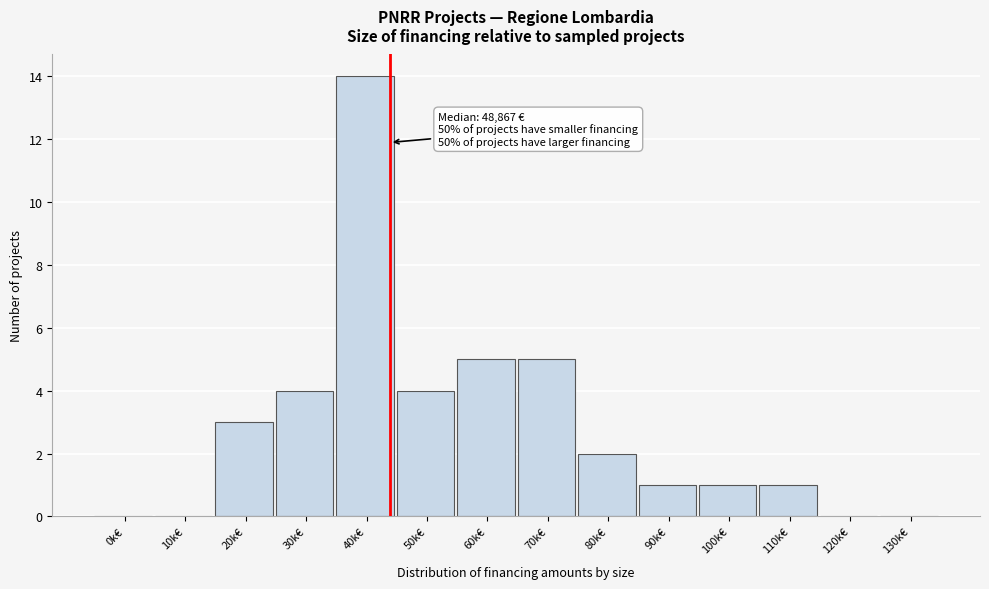

Reading left to right, transcribe all the data shown in this chart.

0k€=0	10k€=0	20k€=3	30k€=4	40k€=14	50k€=4	60k€=5	70k€=5	80k€=2	90k€=1	100k€=1	110k€=1	120k€=0	130k€=0